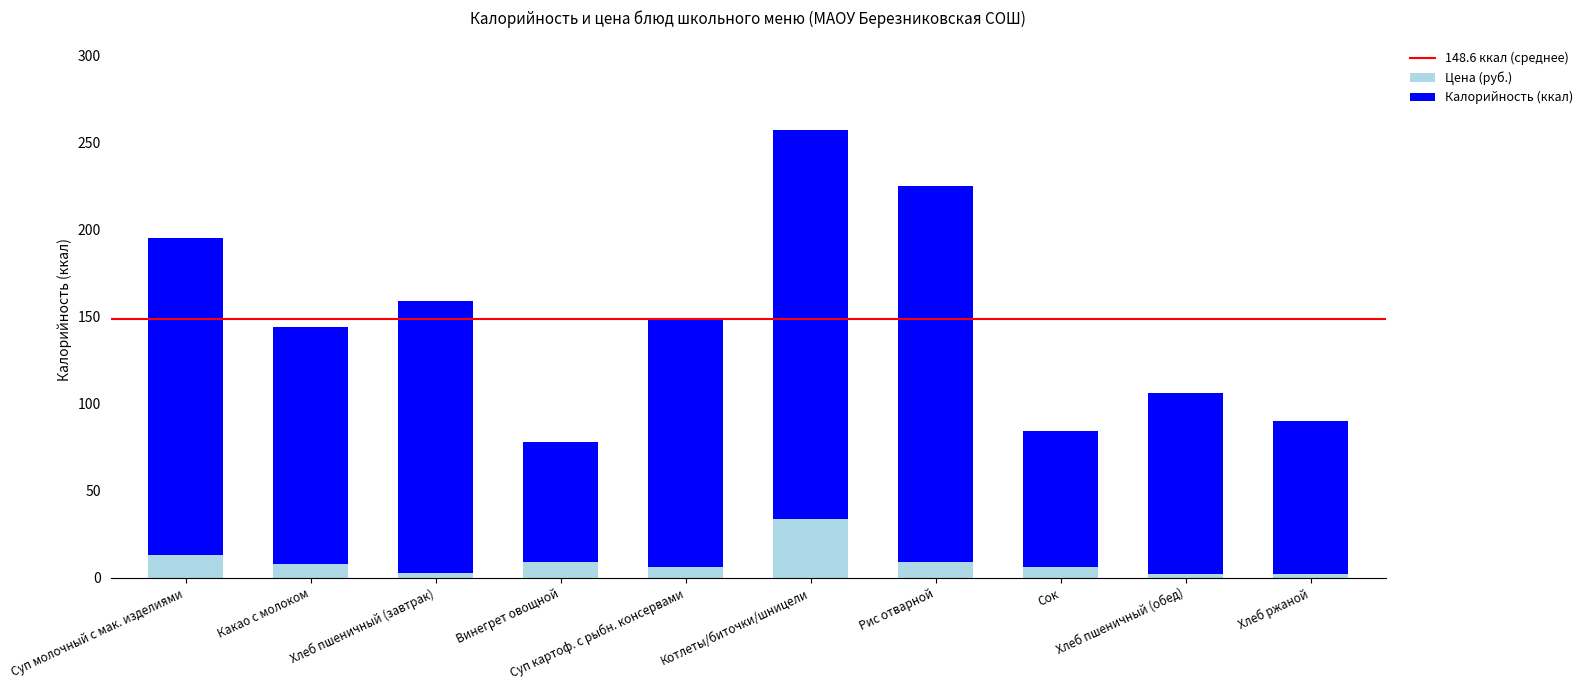

At which category is the sum across all series the highest?

Котлеты/биточки/шницели